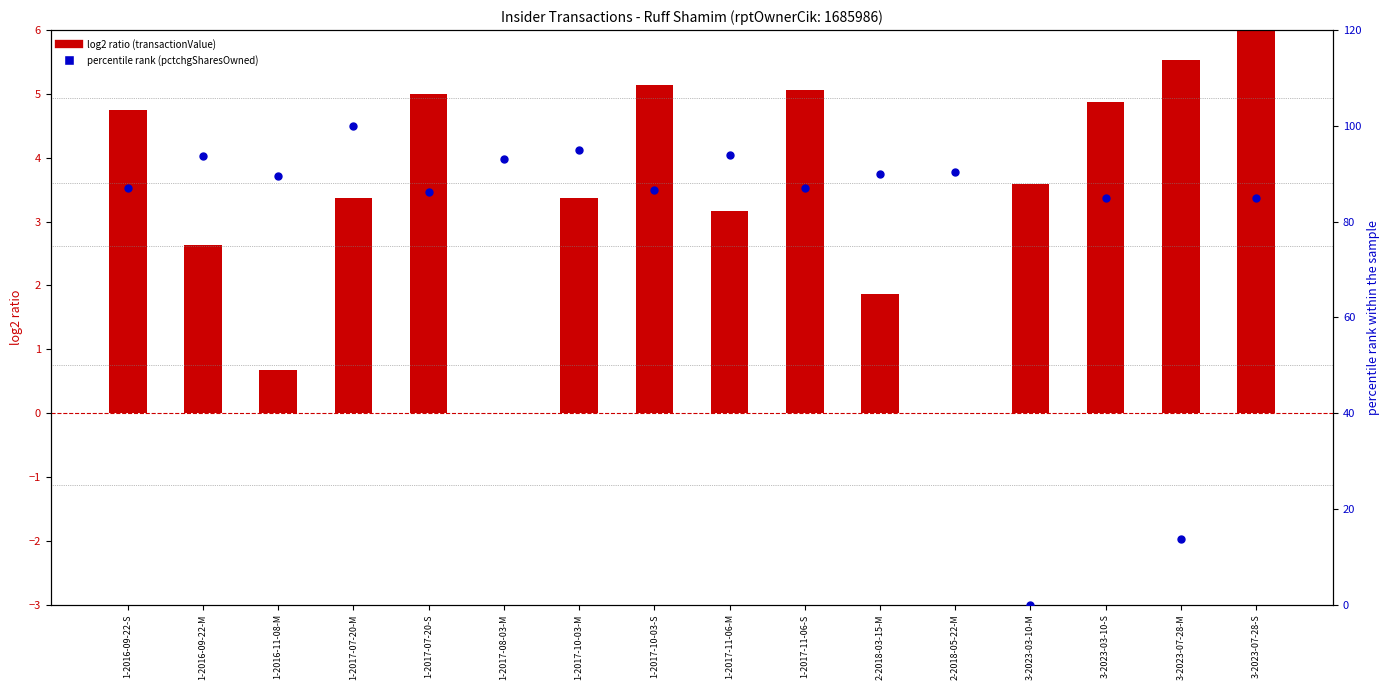

Which series has the largest total across all categories?

percentile rank (pctchgSharesOwned)